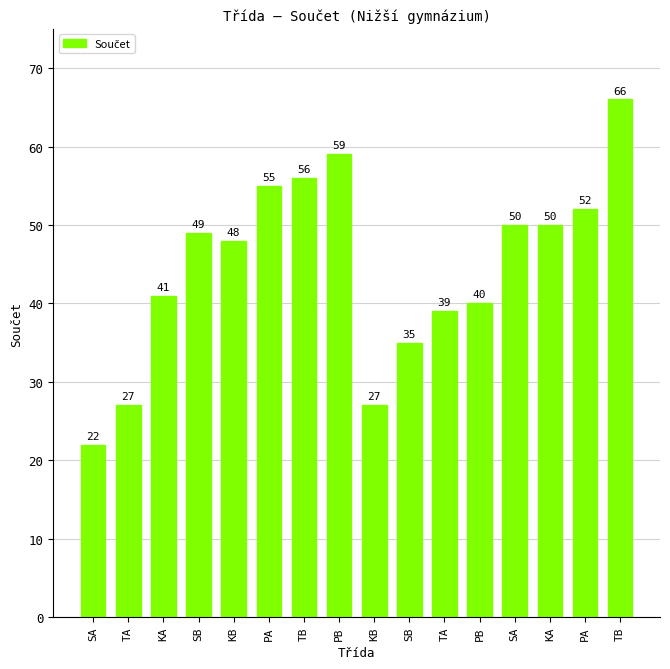

How many categories are shown in the chart?

16